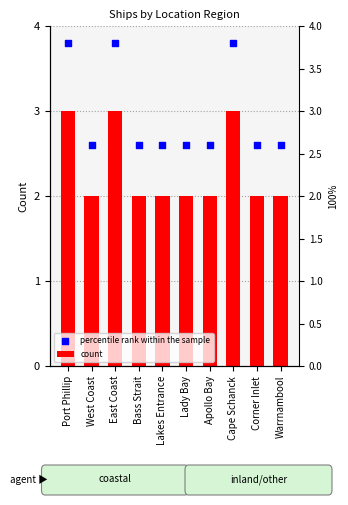

Which series has the largest Y range (max minus min)?

percentile rank within the sample